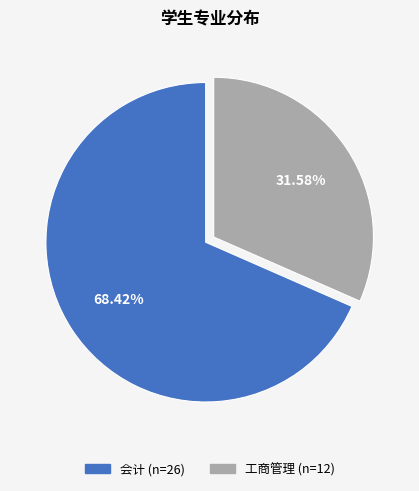

Is it true that 工商管理 is 22% of the pie?

False